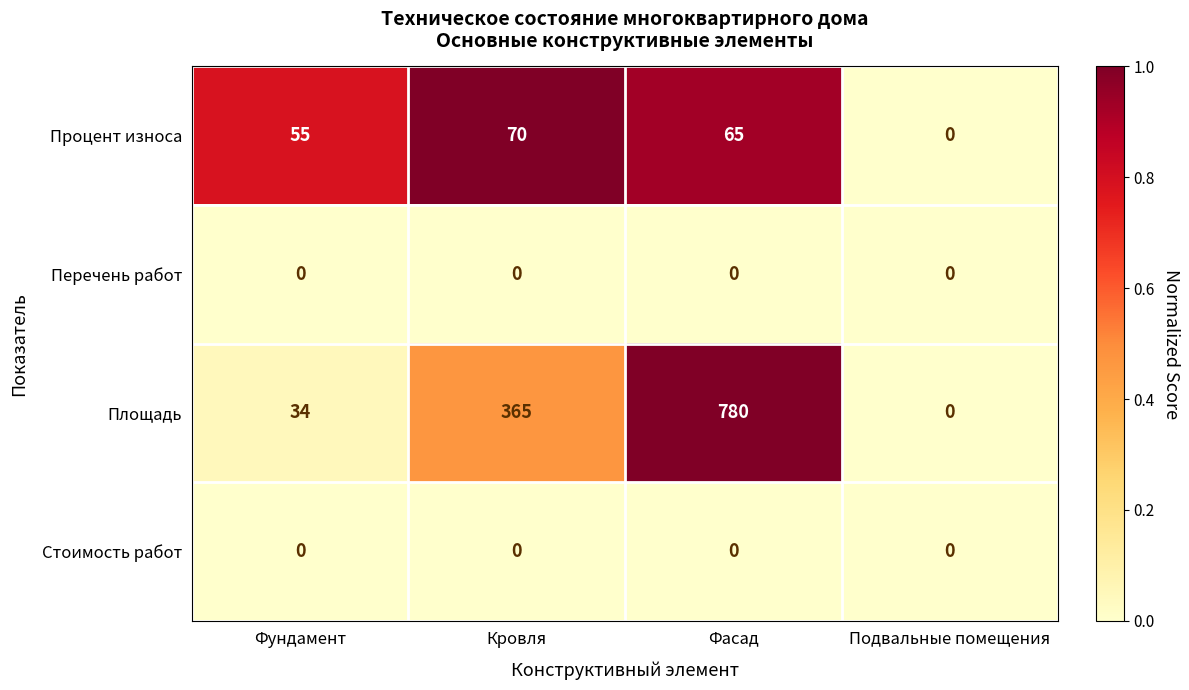

Reading right to left, list all the values displayed in this chart.

Процент износа: Подвальные помещения=0	Фасад=65	Кровля=70	Фундамент=55
Перечень работ: Подвальные помещения=0	Фасад=0	Кровля=0	Фундамент=0
Площадь: Подвальные помещения=0	Фасад=780	Кровля=365	Фундамент=34
Стоимость работ: Подвальные помещения=0	Фасад=0	Кровля=0	Фундамент=0